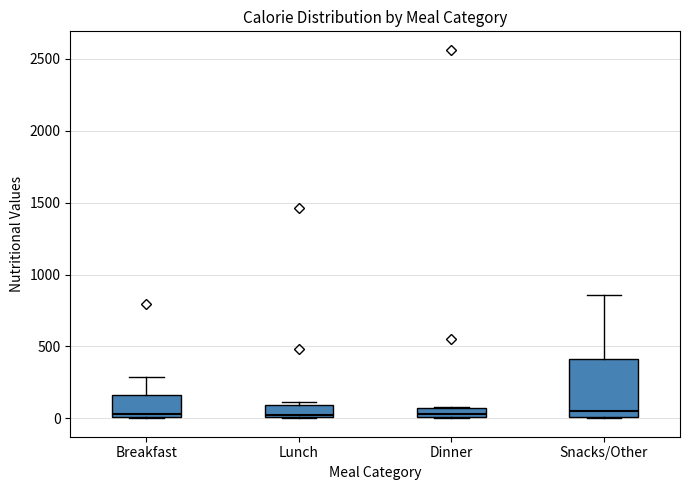

Comparing the boxes themselves (not the whiskers), which one is the tallest?

Snacks/Other